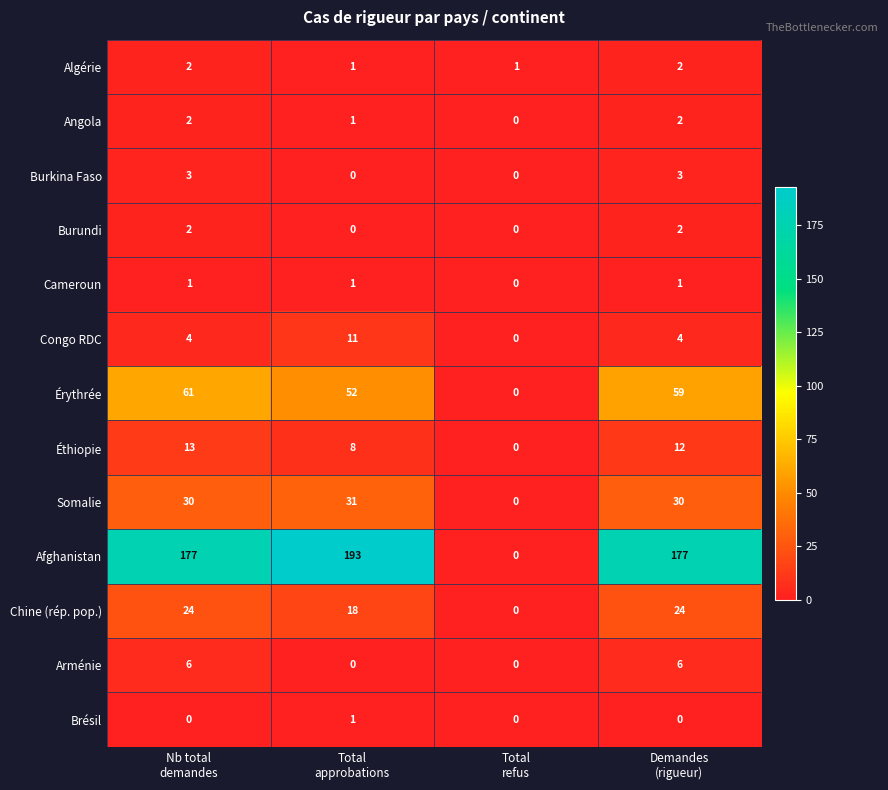

Which series has the widest spread of values?

Afghanistan